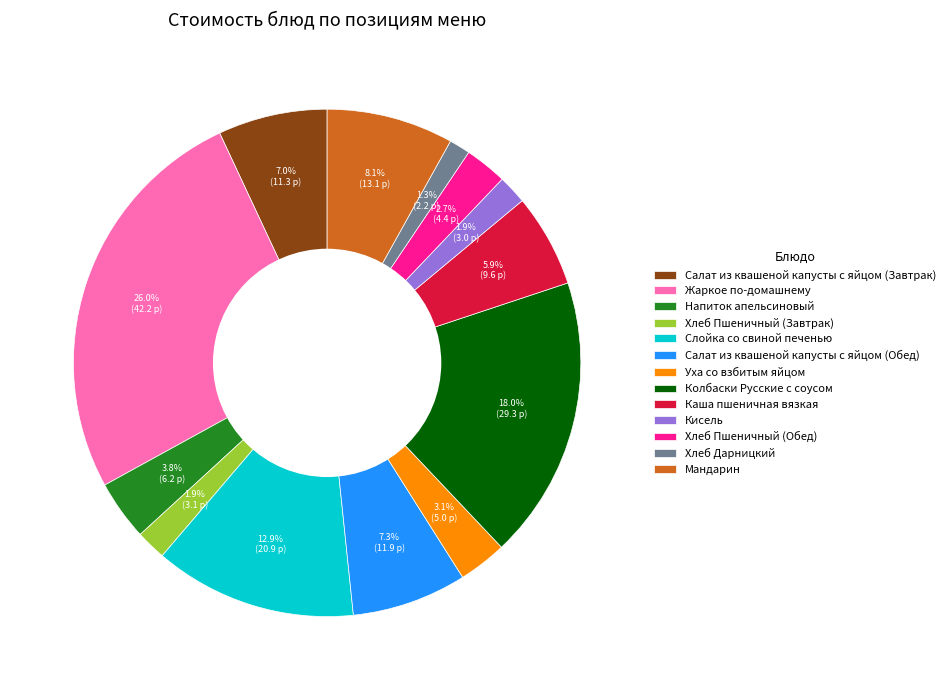

What percentage is the Мандарин slice, to the nearest percent?

8%